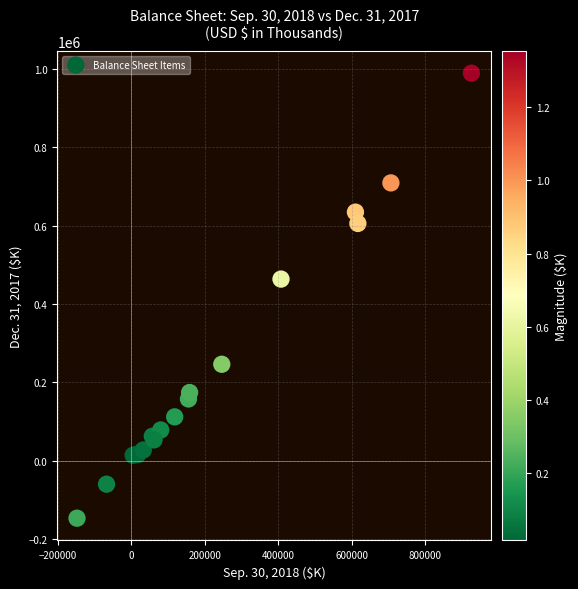

What Y value in the scatter plot is closest to 420994?

463322